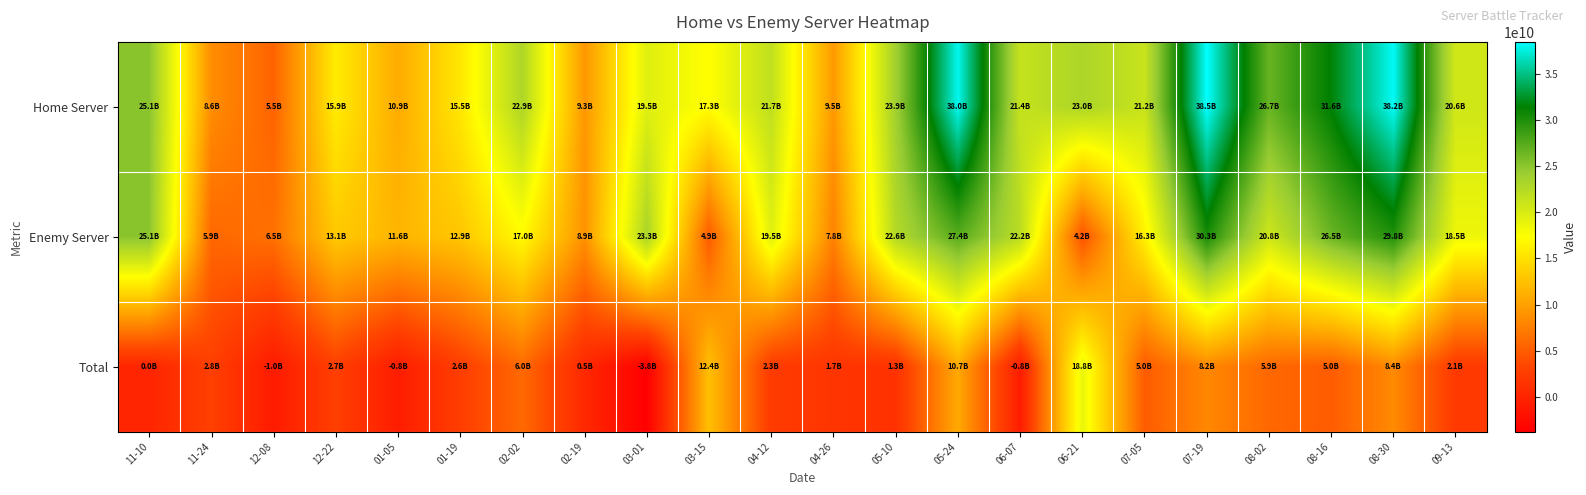

Between 12-22 and 09-13, which series saw the biggest shift?

Enemy Server